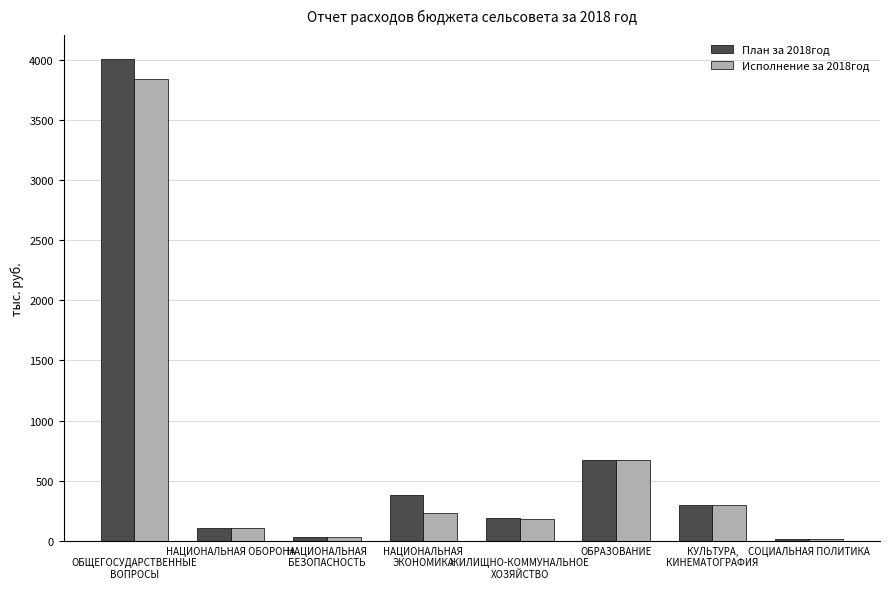

The value of Исполнение за 2018год at ОБРАЗОВАНИЕ is 351.0. True or false?

False